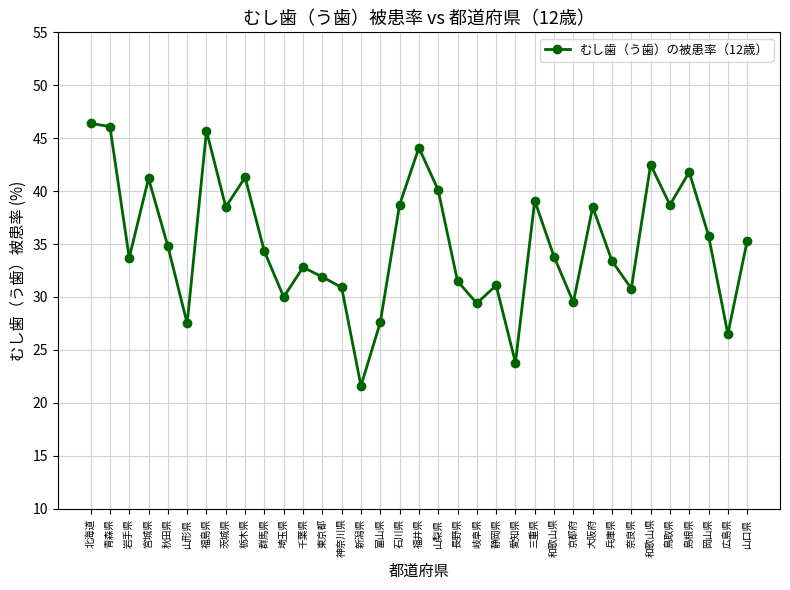

Is this an area chart (filled region under the line)?

No